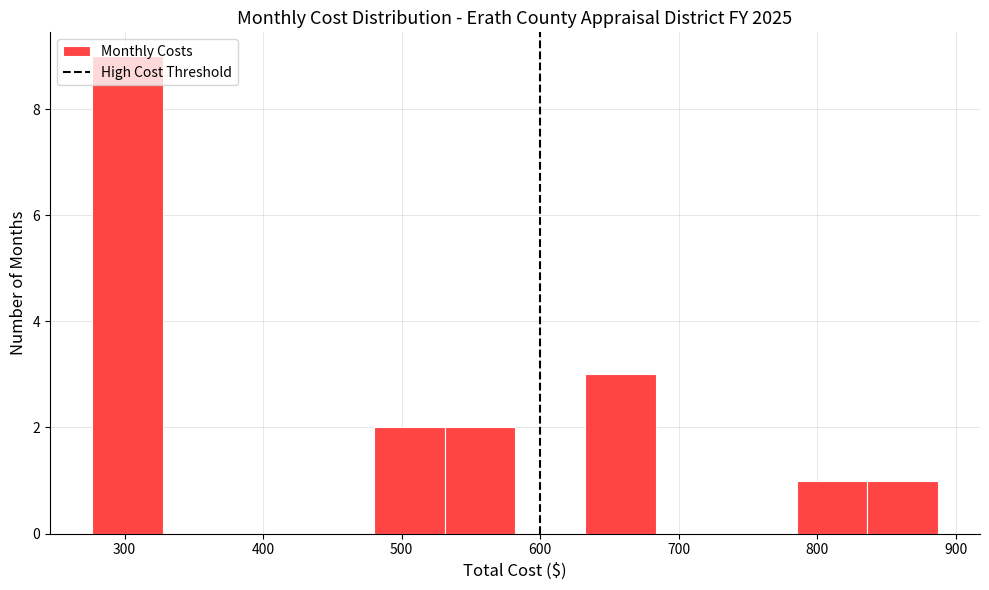

What is the height of the bar covering 280 to 330 on the x-axis? Neither the bar edges nor the heights are printed on the chart, so give them approximately, as read against the axes.

9